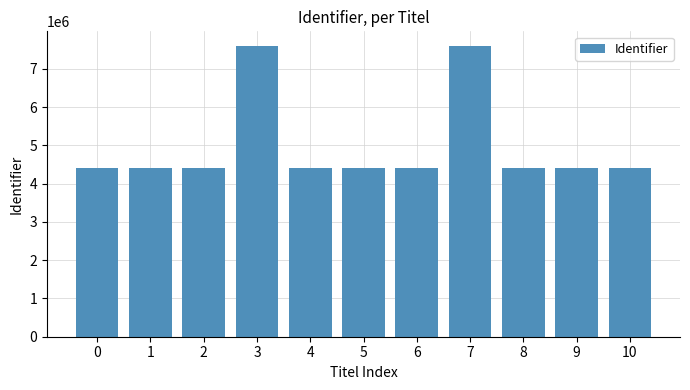

What is the approximate value at 8?

4410713